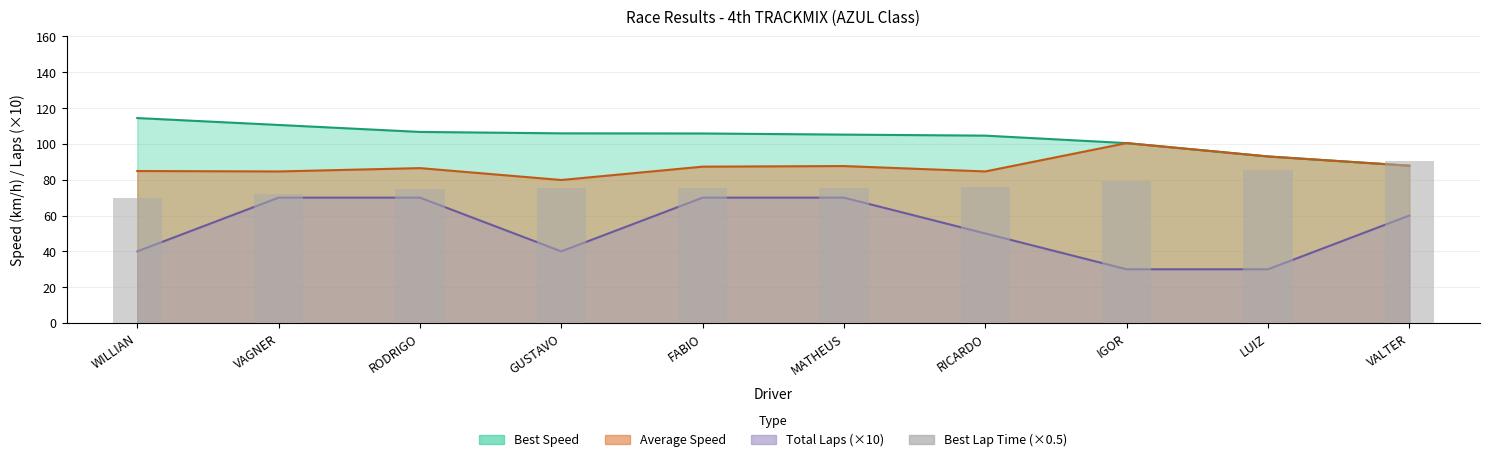

Approximately how many times larger is the value at FABIO compared to GUSTAVO?

1.0